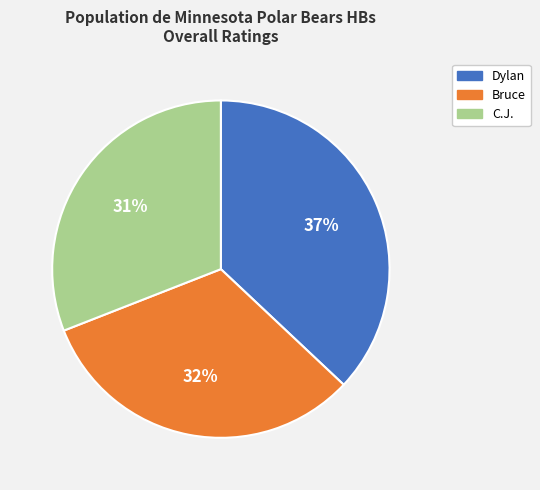

What is the ratio of the value at Bruce to the value at C.J.?

1.0